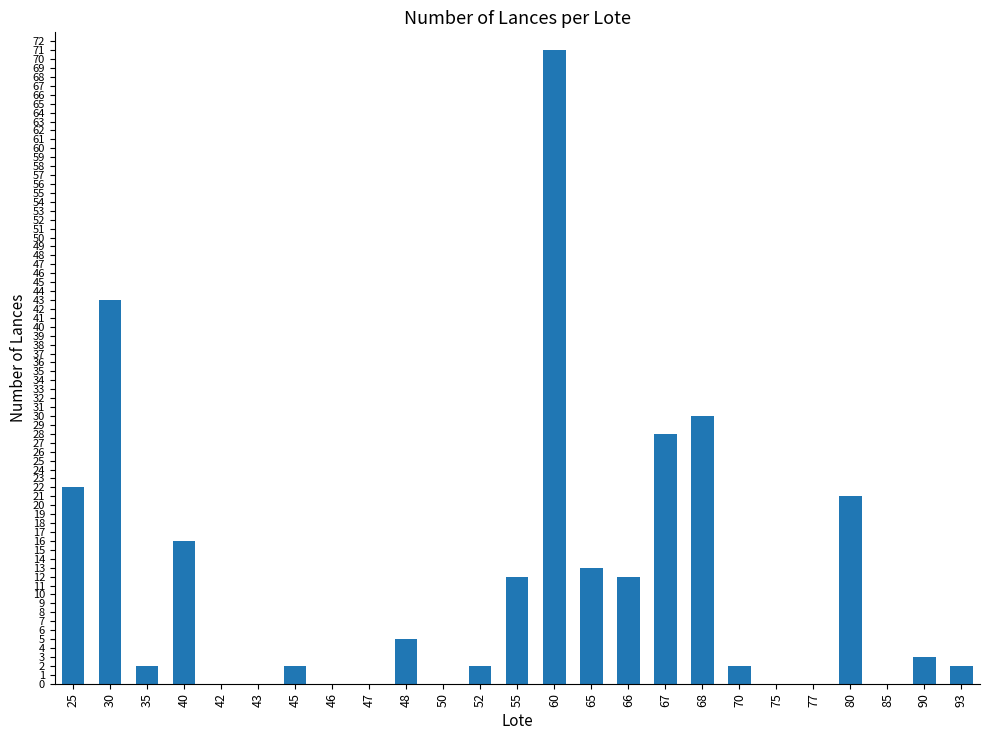

What is the sum of the values at 25 and 93?

24